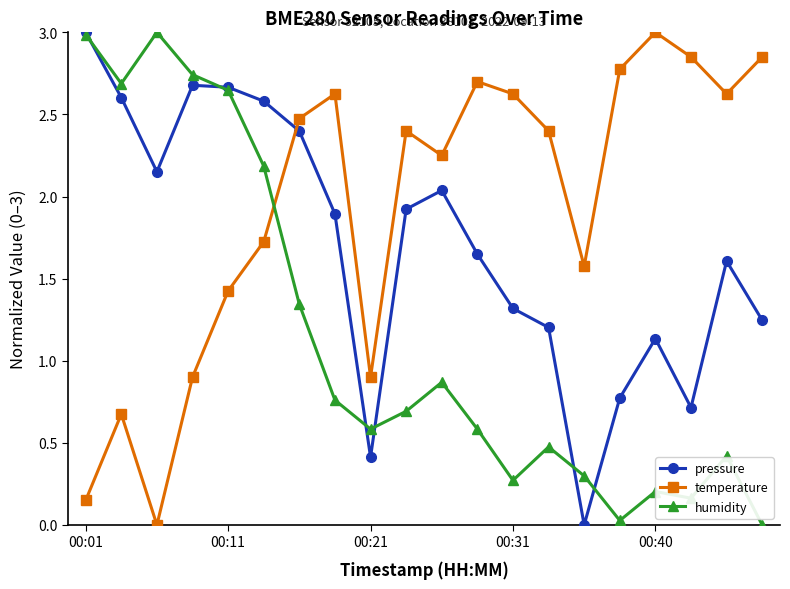

True or false: humidity has more than 0 points higher than both neighbors.

True